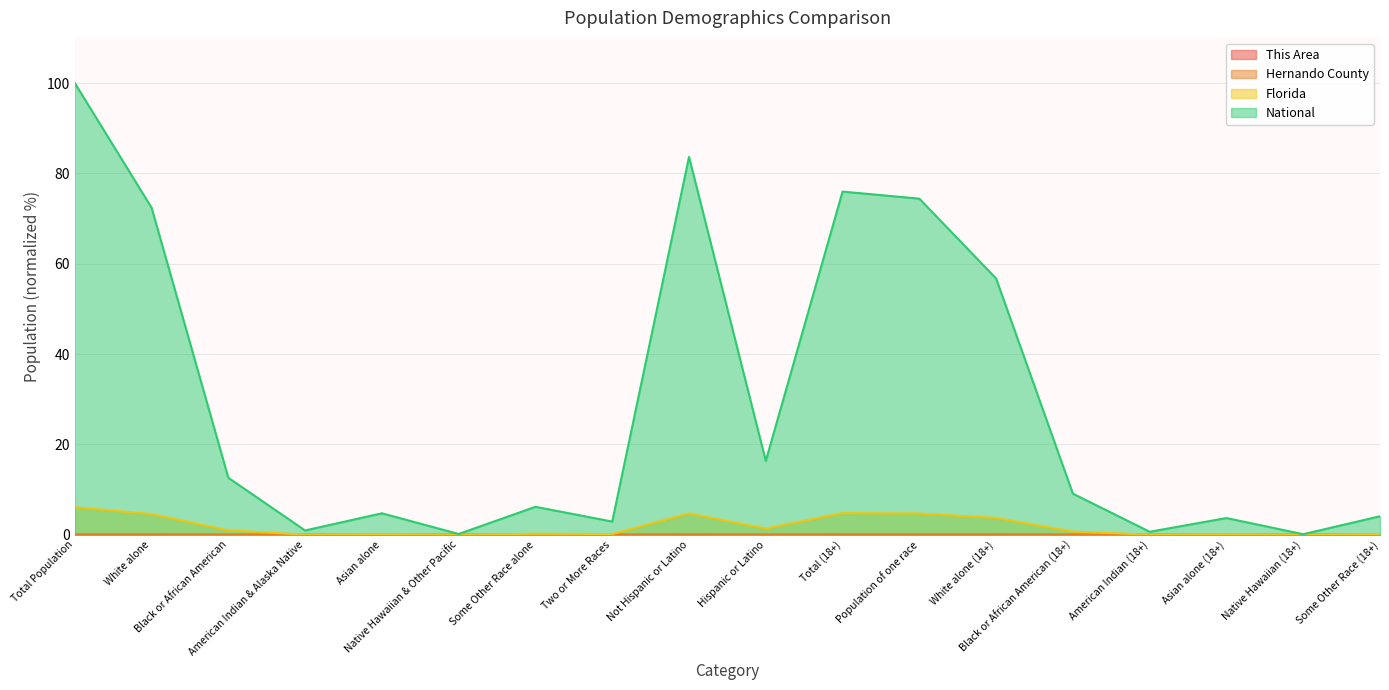

What position from the left is Black or African American?

3